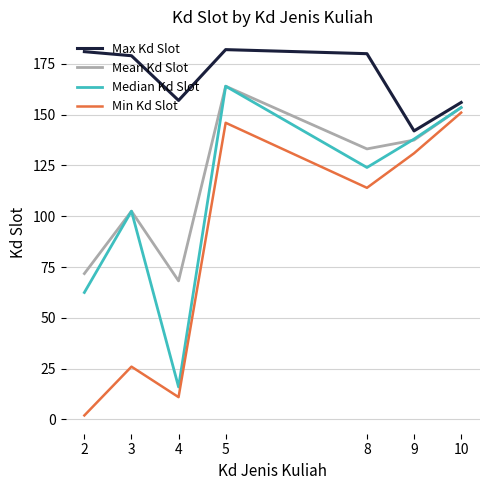

At 8, list the series in order from smallest to largest.

Min Kd Slot, Median Kd Slot, Mean Kd Slot, Max Kd Slot